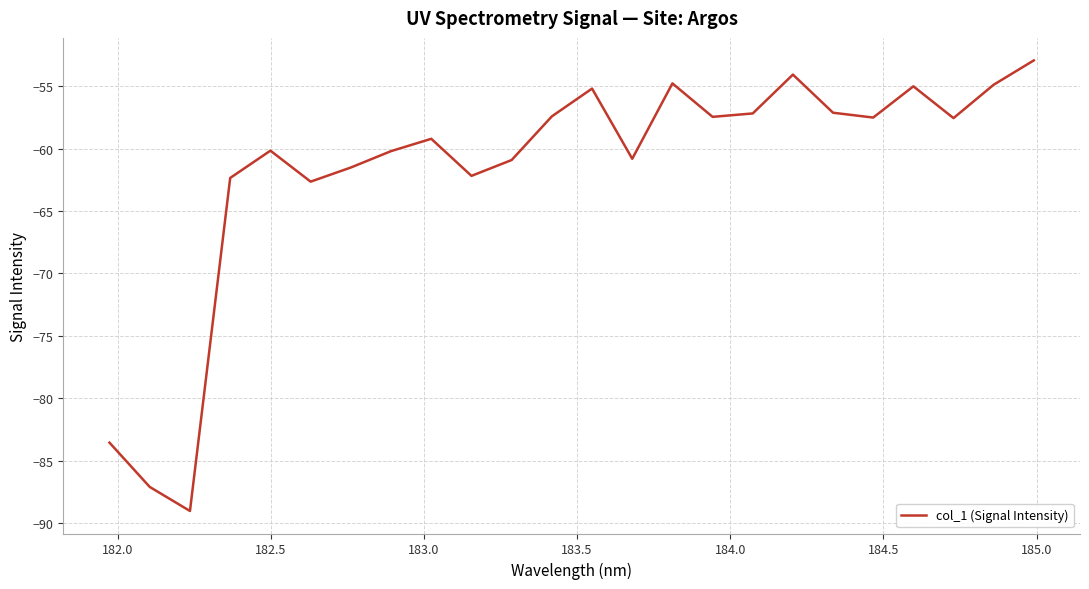

What is the minimum value shown in the chart?

-89.0